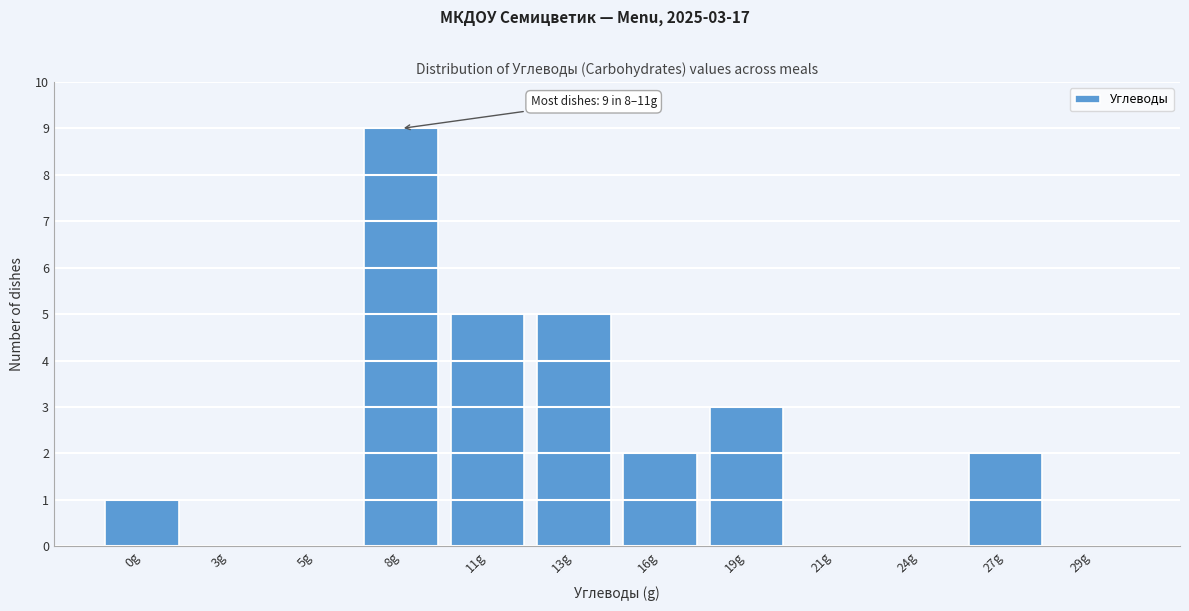

Reading left to right, list all the values displayed in this chart.

0g=1	3g=0	5g=0	8g=9	11g=5	13g=5	16g=2	19g=3	21g=0	24g=0	27g=2	29g=0